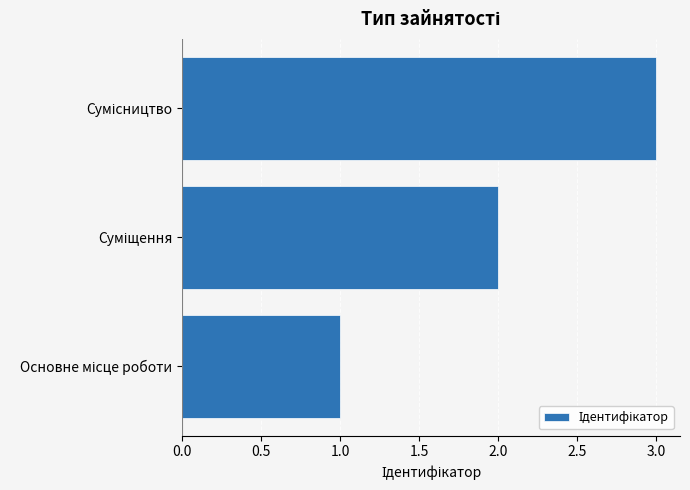

What is the sum of all values?

6